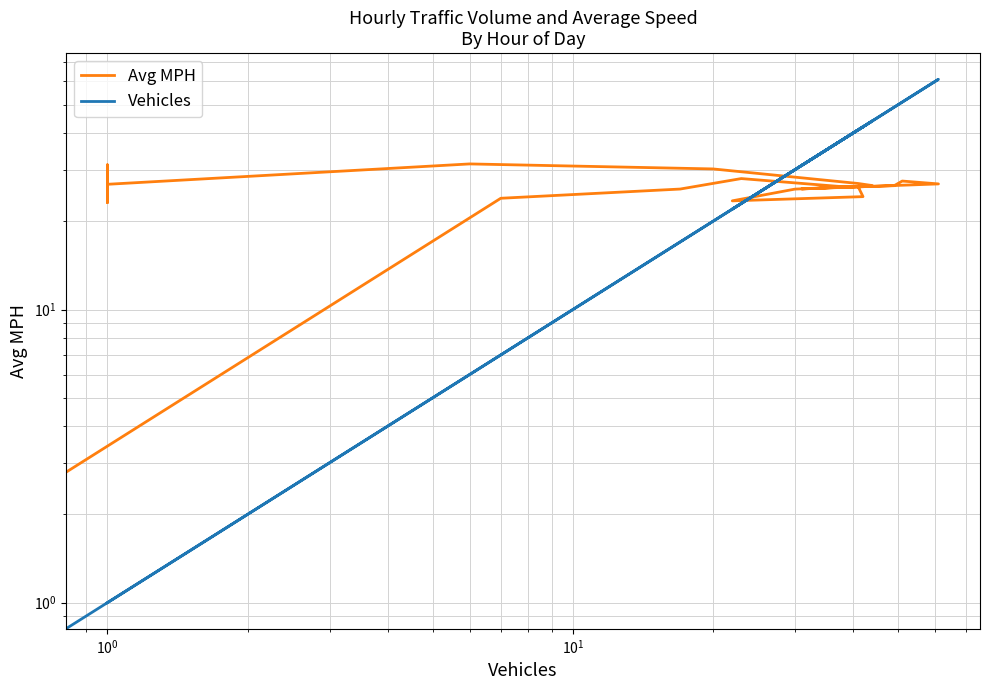

The Vehicles series shows 6.4 at 7. True or false?

False